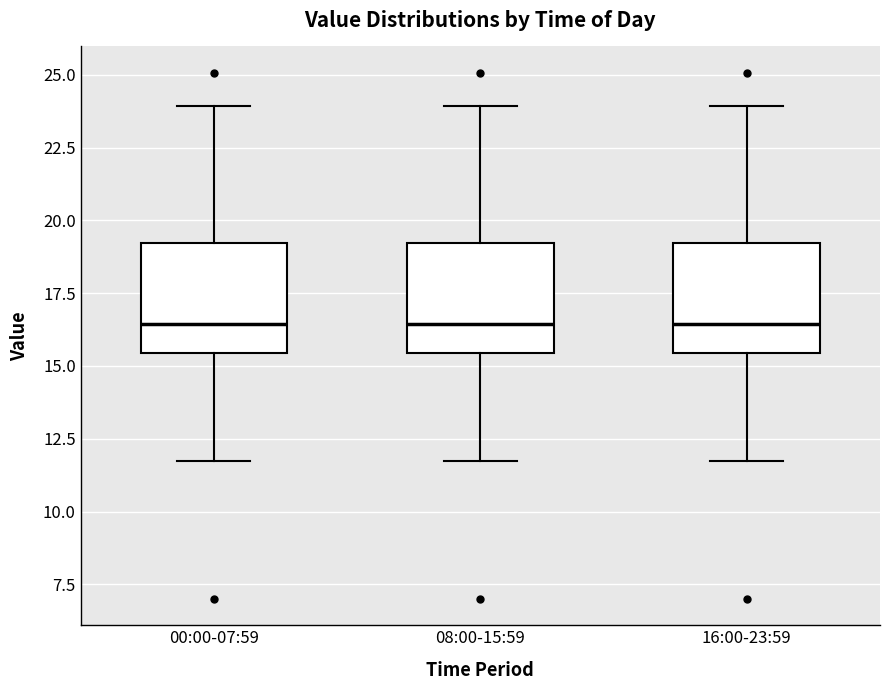

Where does the median line of the box for 08:00-15:59 sit on the y-axis? The values are not printed on the chart, so give them approximately, as read against the axis.

16.5